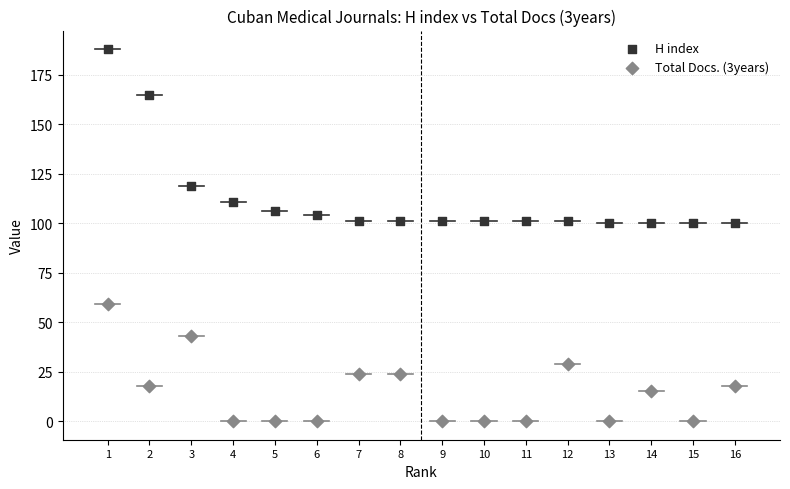

In the H index series, what Y value is closest to 144?

165